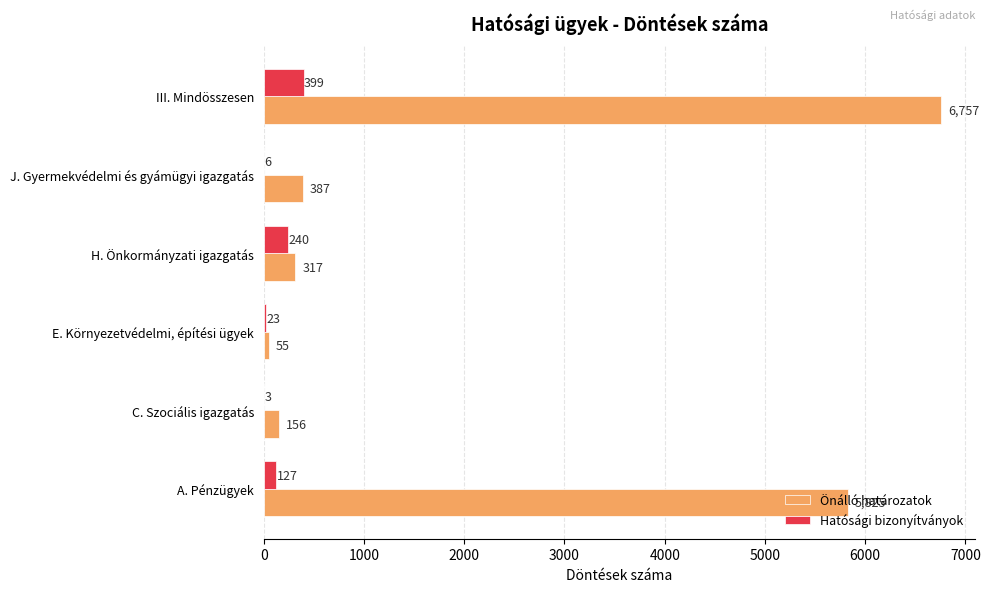

The value of Önálló határozatok at III. Mindösszesen is 6757. True or false?

True